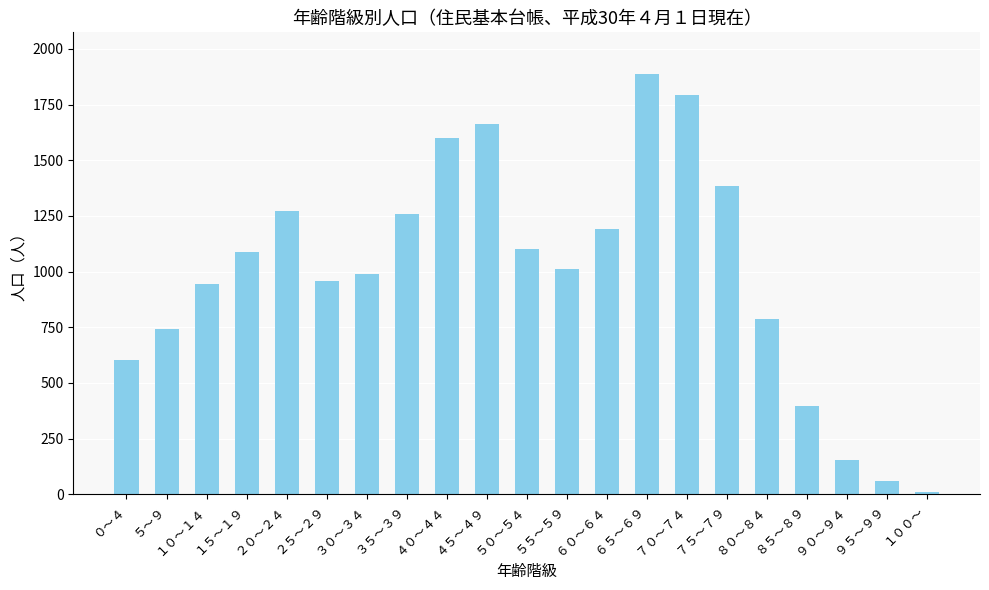

What is the difference between the maximum and minimum values?

1875